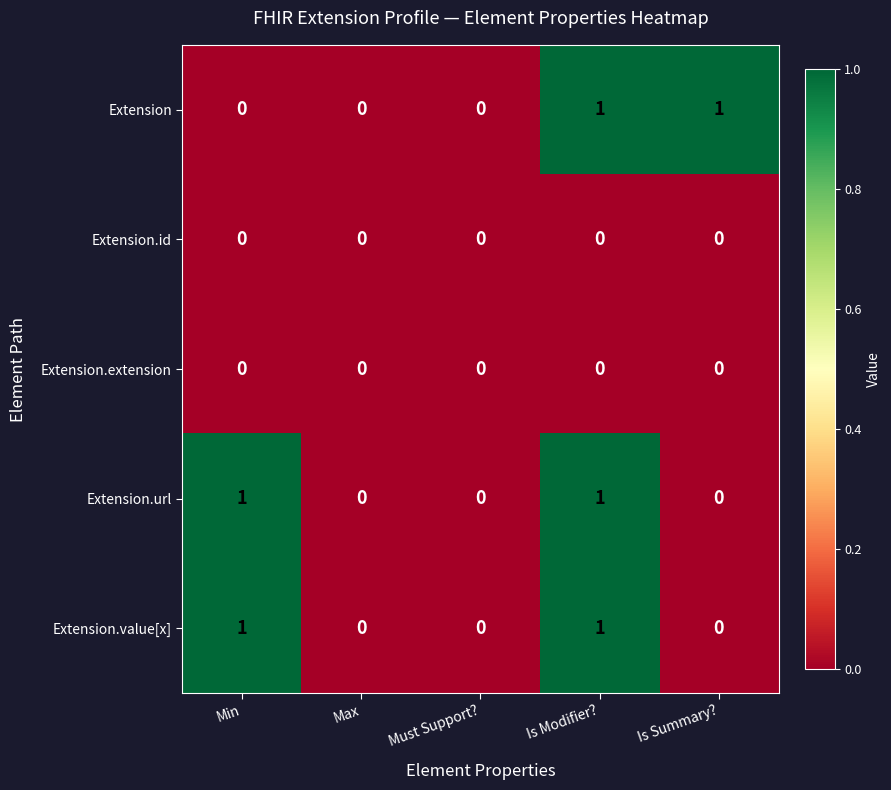

How many Extension.url values are between 0 and 1?

5